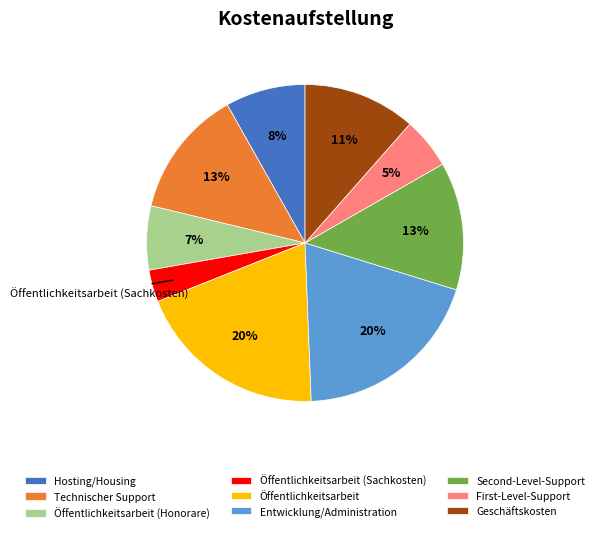

Is the sum of Öffentlichkeitsarbeit (Sachkosten) and Entwicklung/Administration greater than half?

No